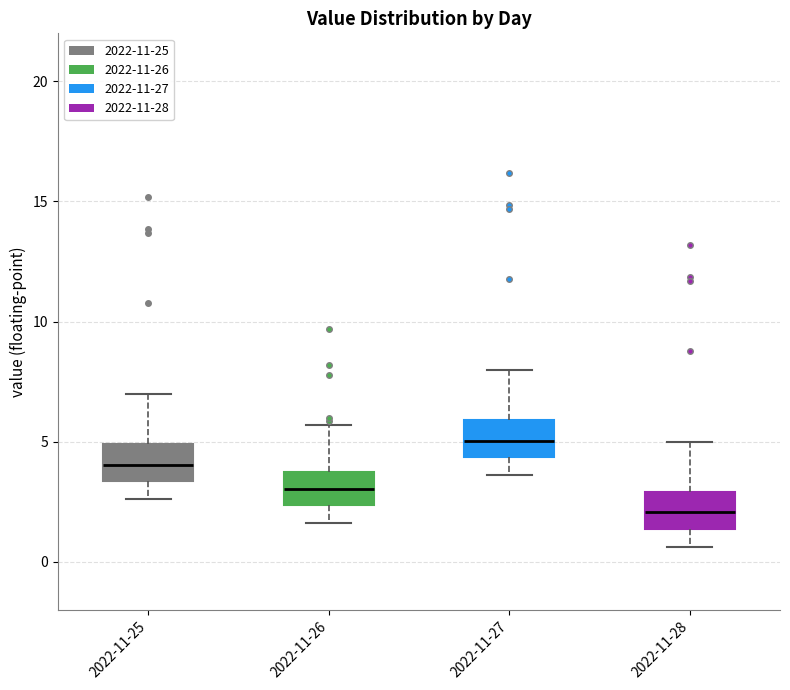

Which box's median line is the highest?

2022-11-27